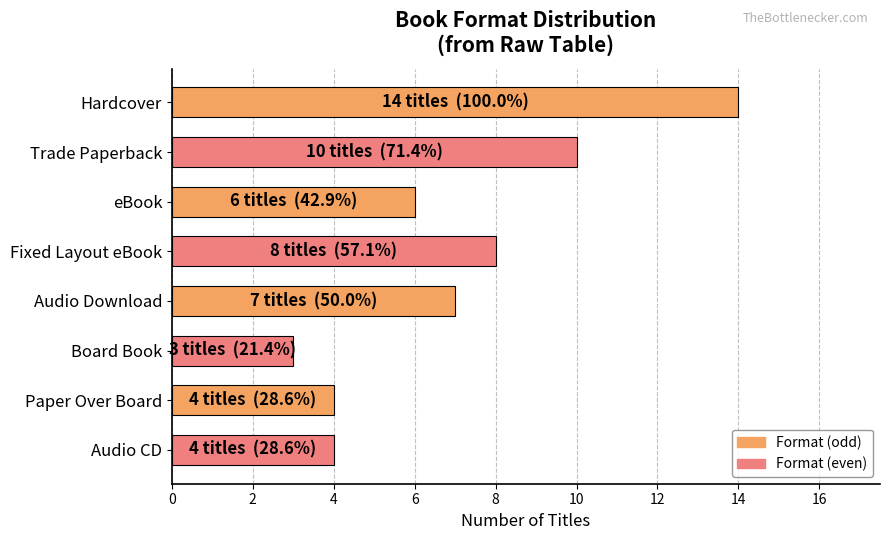

What is the approximate value at eBook?

6